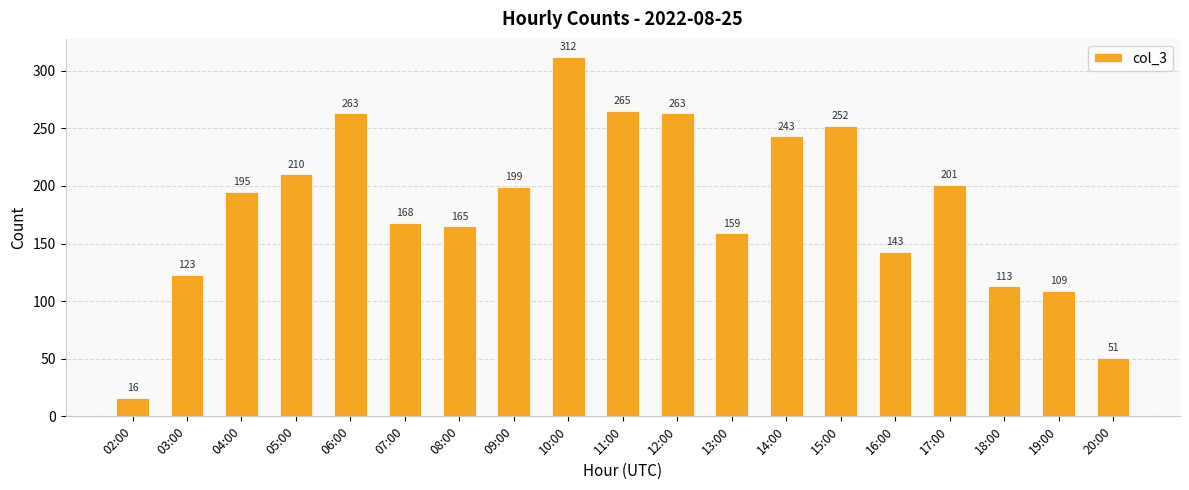

Count the number of data series in this chart.

1